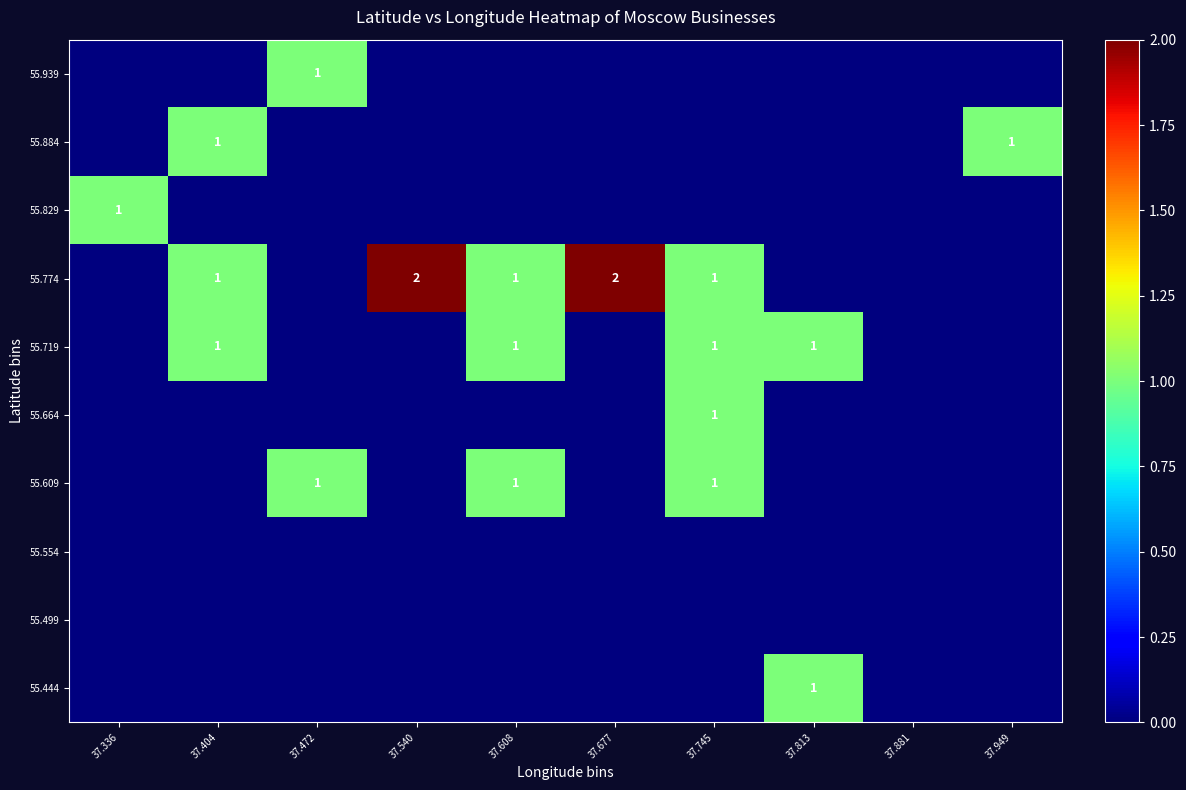

Is it true that 55.884 equals 1 at 37.949?

True